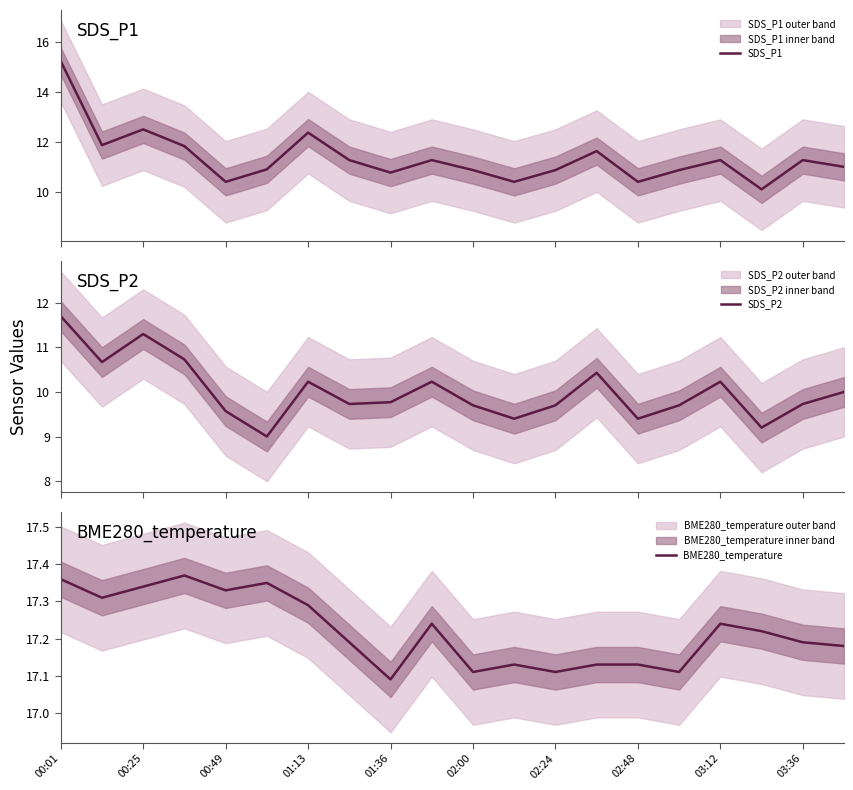

What is the difference between the maximum and minimum values in the SDS_P2 series?

2.7